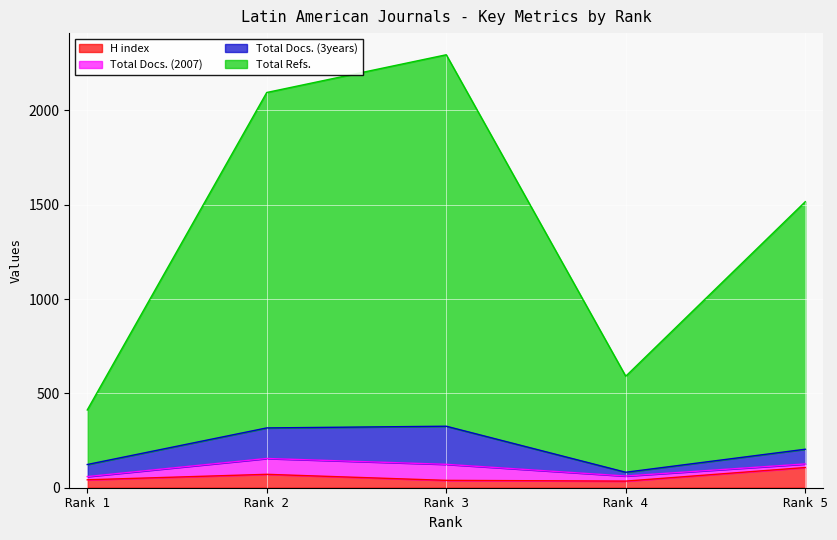

The Total Refs. series shows 2886 at Rank 2. True or false?

False